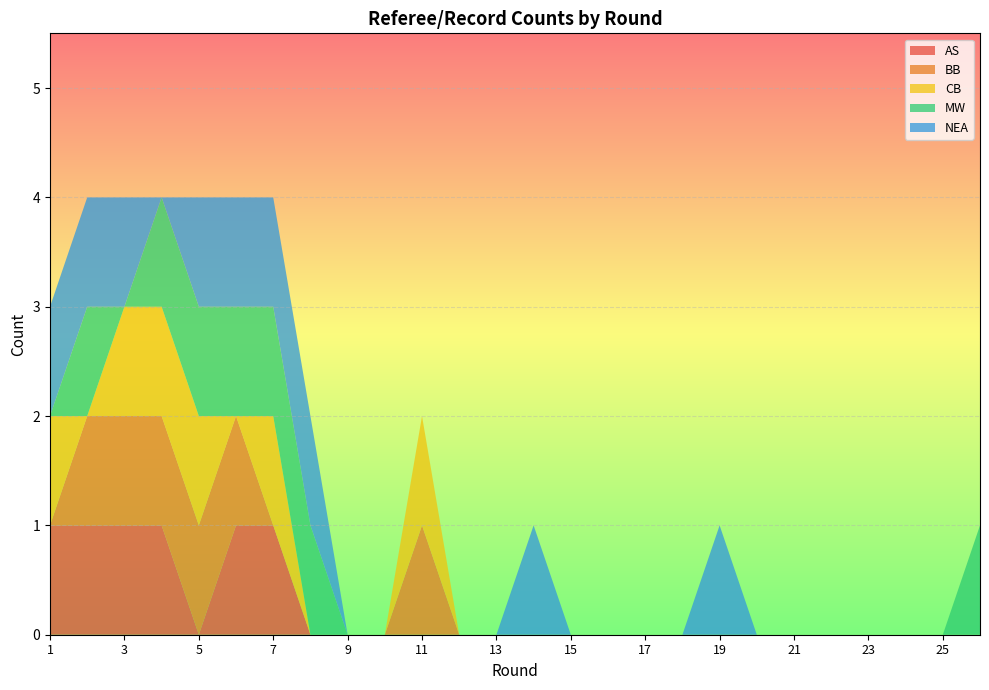

Reading left to right, what are all the values shown in this chart?

AS: 1=1	2=1	3=1	4=1	5=0	6=1	7=1	8=0	9=0	10=0	11=0	12=0	13=0	14=0	15=0	16=0	17=0	18=0	19=0	20=0	21=0	22=0	23=0	24=0	25=0	26=0
BB: 1=0	2=1	3=1	4=1	5=1	6=1	7=0	8=0	9=0	10=0	11=1	12=0	13=0	14=0	15=0	16=0	17=0	18=0	19=0	20=0	21=0	22=0	23=0	24=0	25=0	26=0
CB: 1=1	2=0	3=1	4=1	5=1	6=0	7=1	8=0	9=0	10=0	11=1	12=0	13=0	14=0	15=0	16=0	17=0	18=0	19=0	20=0	21=0	22=0	23=0	24=0	25=0	26=0
MW: 1=0	2=1	3=0	4=1	5=1	6=1	7=1	8=1	9=0	10=0	11=0	12=0	13=0	14=0	15=0	16=0	17=0	18=0	19=0	20=0	21=0	22=0	23=0	24=0	25=0	26=1
NEA: 1=1	2=1	3=1	4=0	5=1	6=1	7=1	8=1	9=0	10=0	11=0	12=0	13=0	14=1	15=0	16=0	17=0	18=0	19=1	20=0	21=0	22=0	23=0	24=0	25=0	26=0